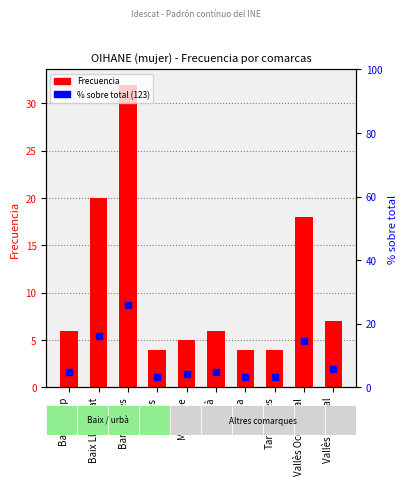

What is the total value across all series at Baix Llobregat?

36.3